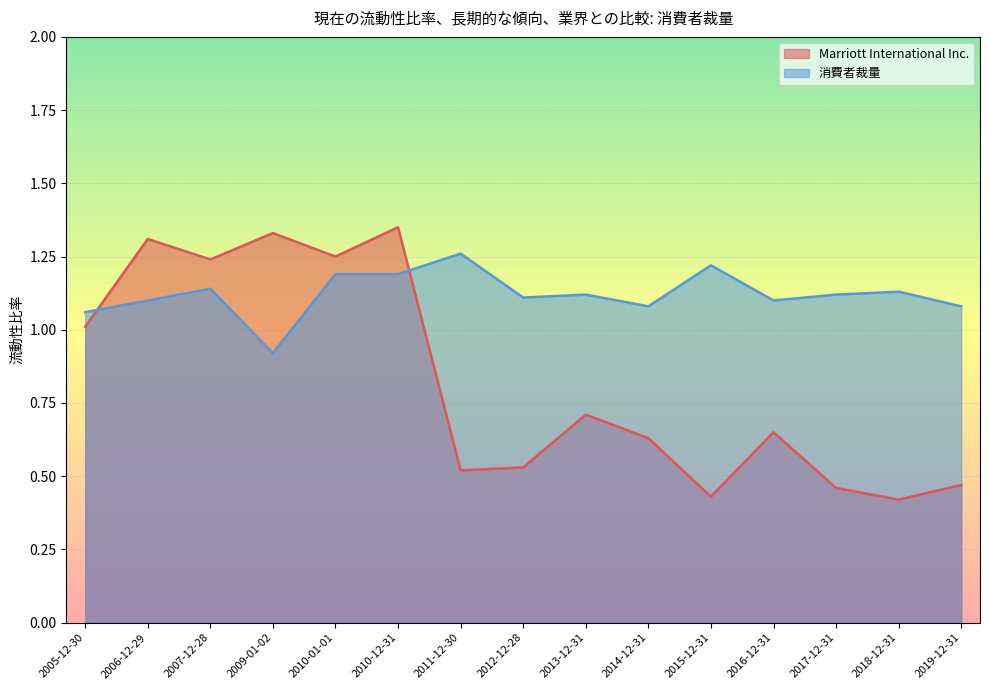

The 消費者裁量 series shows 1.9 at 2010-12-31. True or false?

False